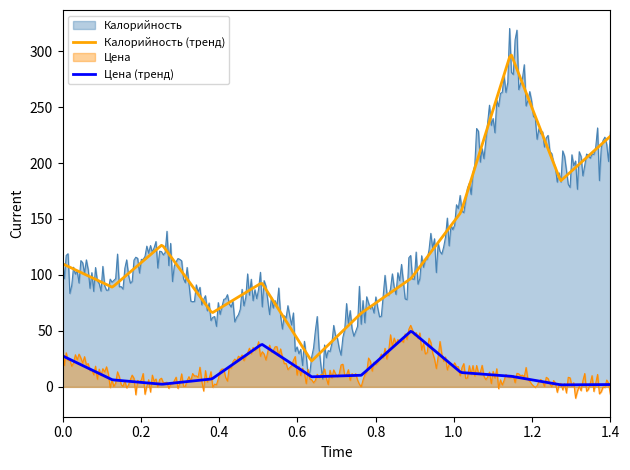

How many lines are shown in the chart?

4